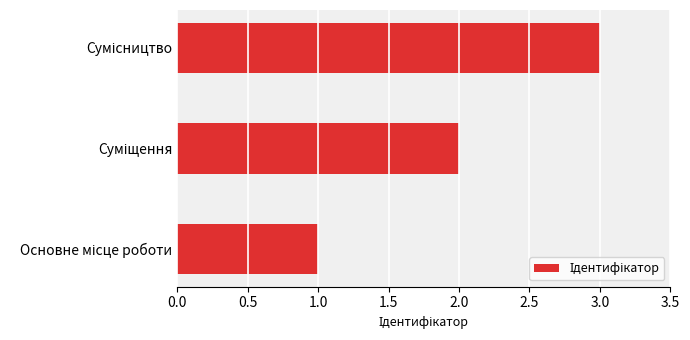

What is the greatest value displayed?

3